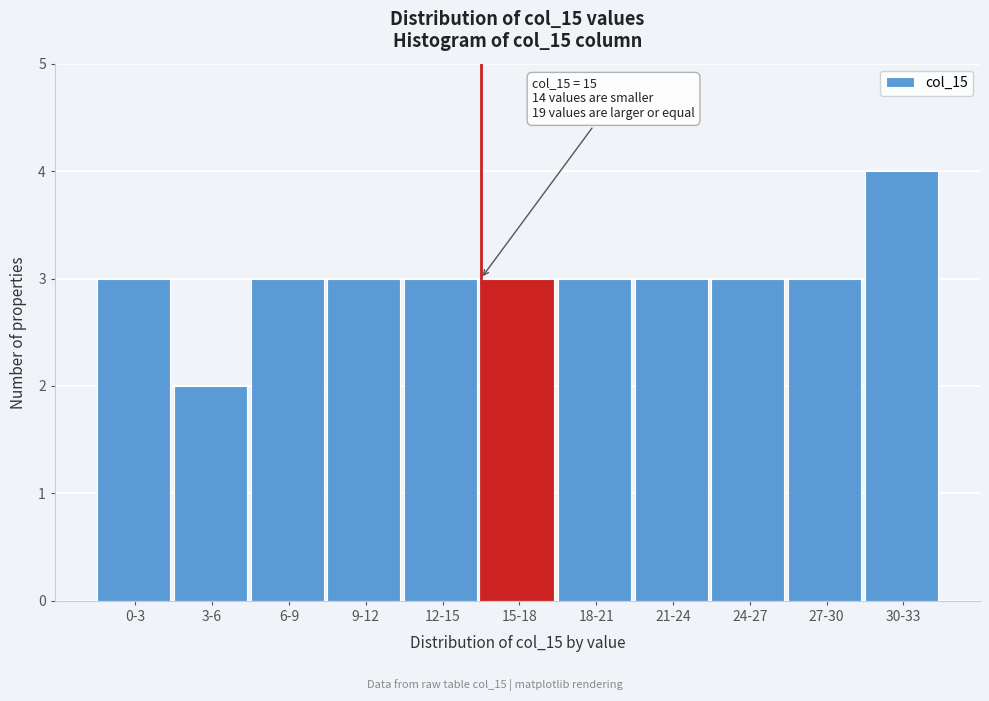

Reading right to left, extract all data points from this chart.

30-33=4	27-30=3	24-27=3	21-24=3	18-21=3	15-18=3	12-15=3	9-12=3	6-9=3	3-6=2	0-3=3